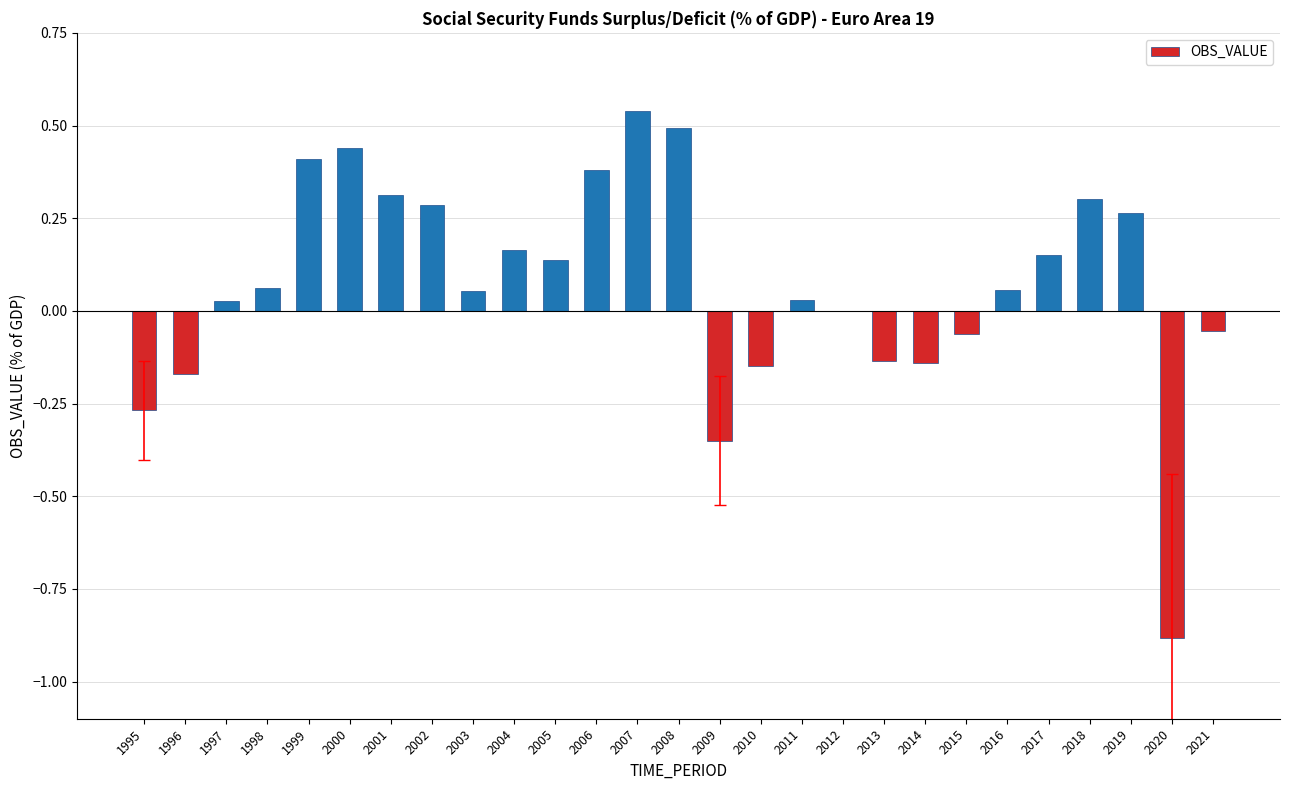

Is it true that the value at 2019 is 0.3?

True